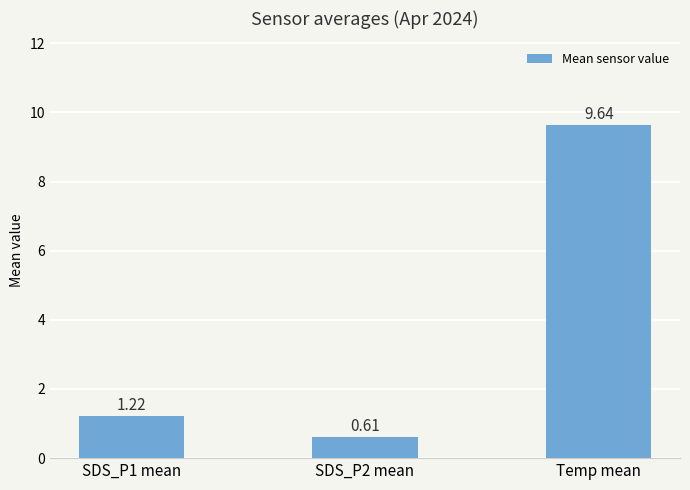

Is it true that the value at SDS_P1 mean is 1.9?

False